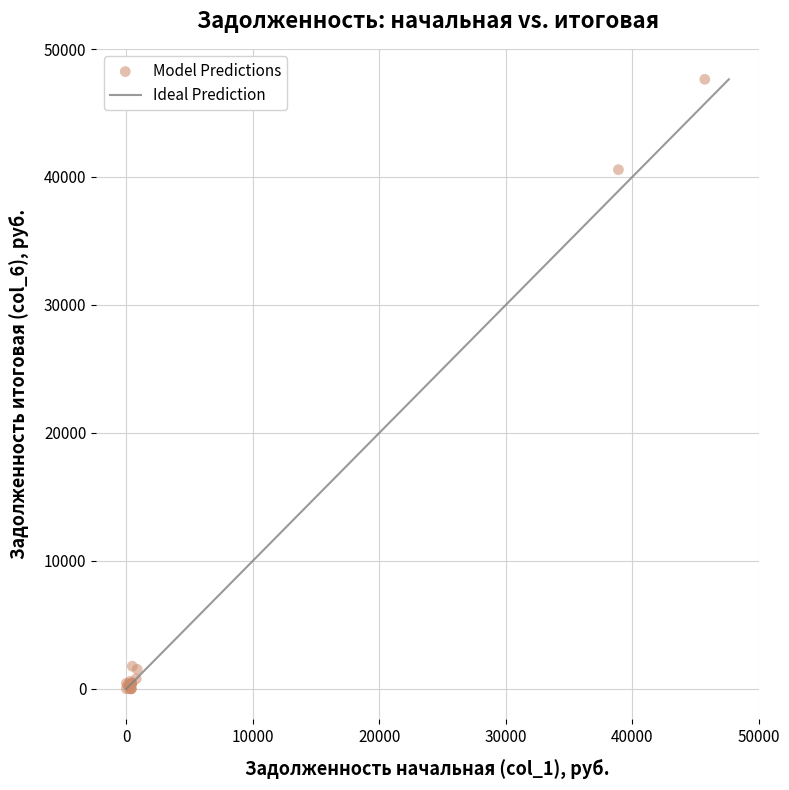

What Y value in the scatter plot is closest to 23817?

40571.0